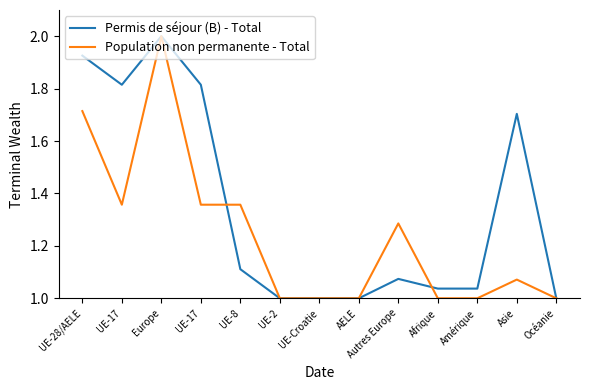

What are all the series names shown in the legend?

Permis de séjour (B) - Total, Population non permanente - Total